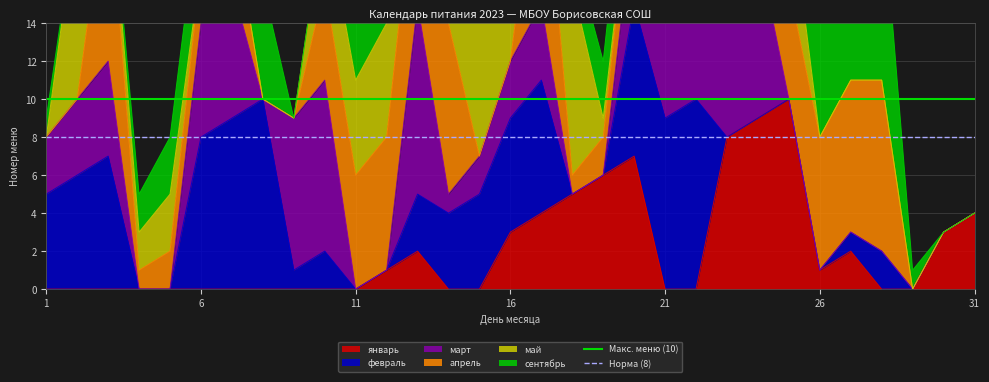

Does the chart have visible grid lines?

Yes